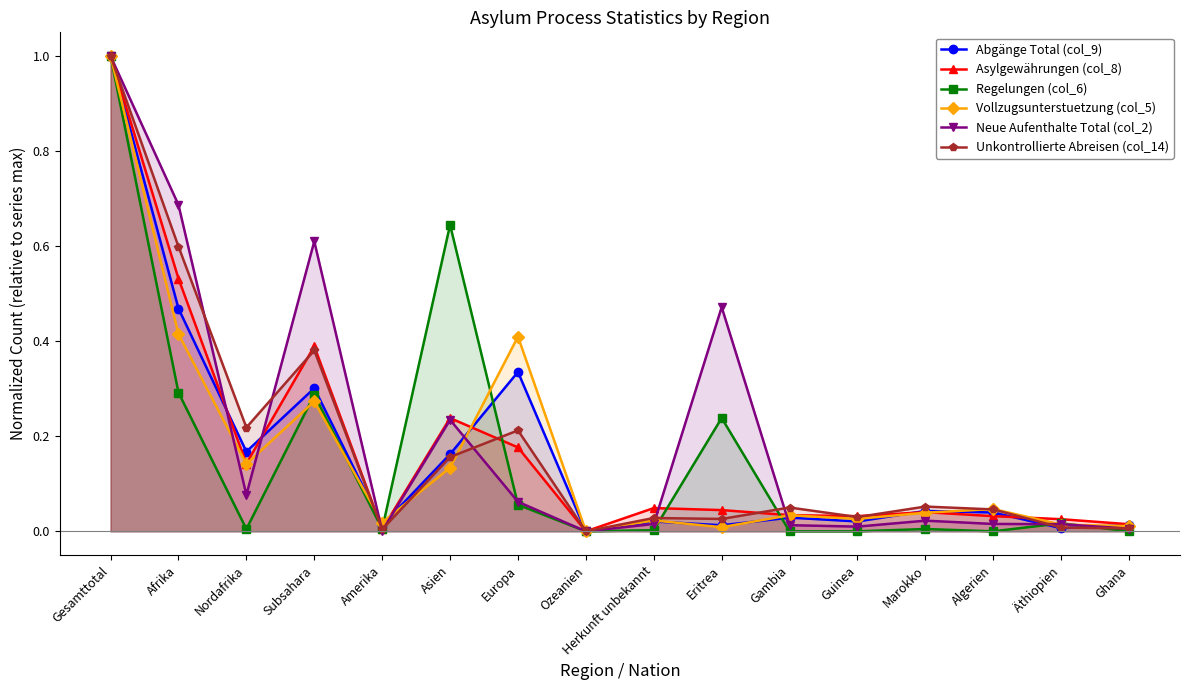

What position from the right is Europa?

10